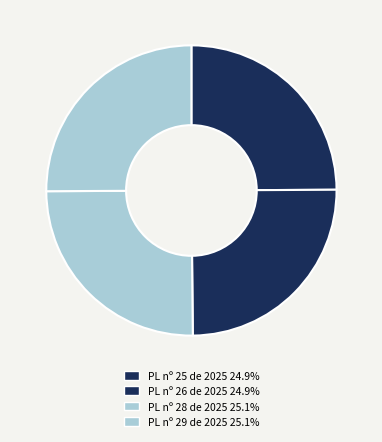

Is there any slice that represents more than half of the pie?

No